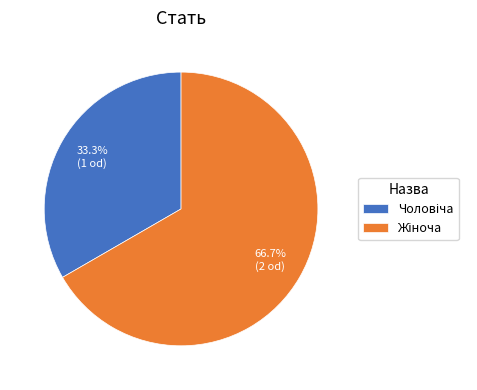

Does any single category account for the majority?

Yes